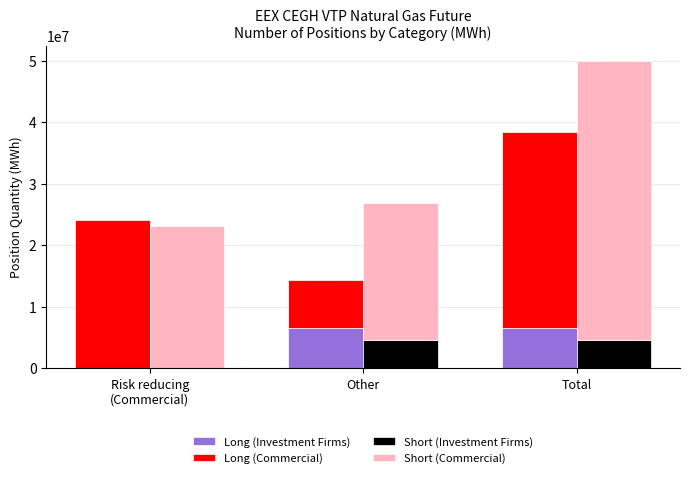

What is the label of the 3rd bar from the left?

Total